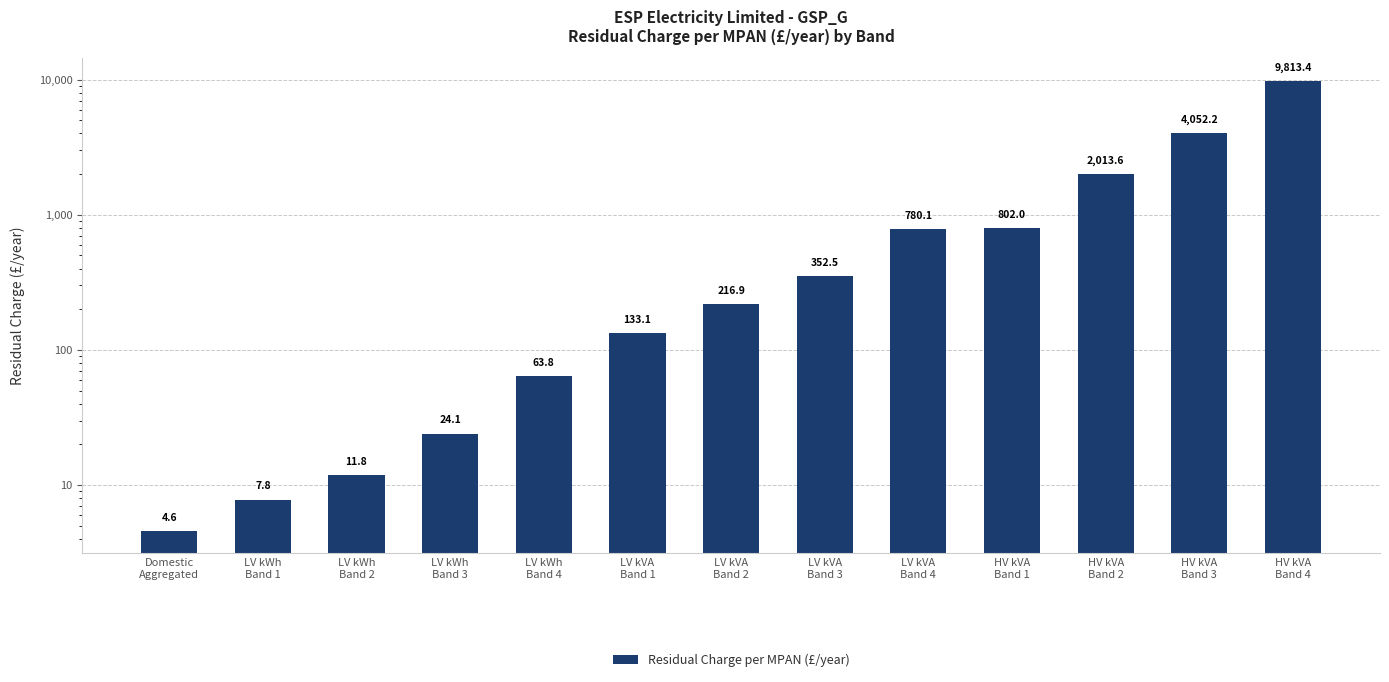

What is the value of the 9th bar from the left?

780.1